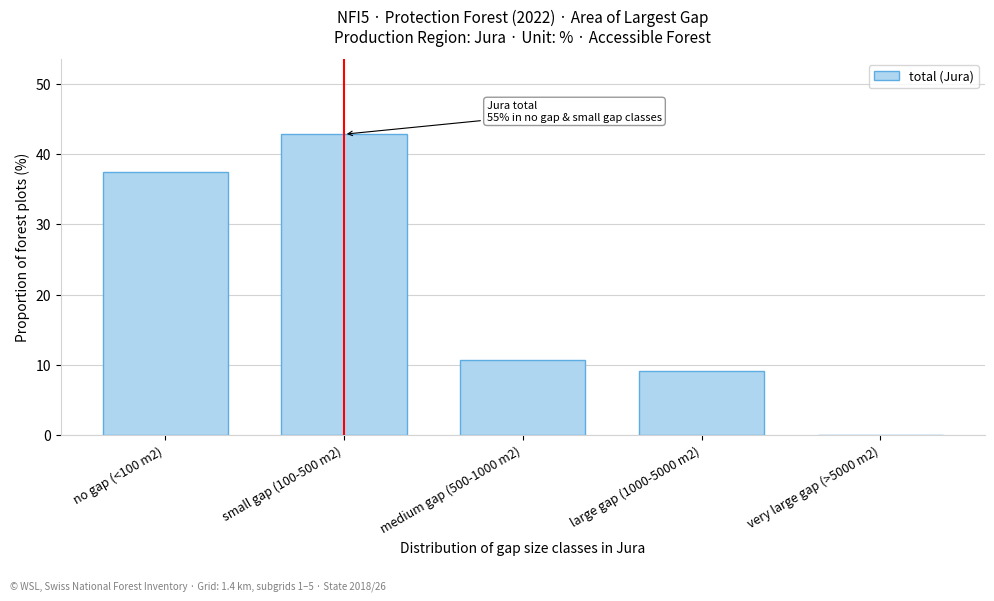

Reading left to right, transcribe all the data shown in this chart.

no gap (<100 m2)=37.4	small gap (100-500 m2)=42.8	medium gap (500-1000 m2)=10.7	large gap (1000-5000 m2)=9.1	very large gap (>5000 m2)=0.0